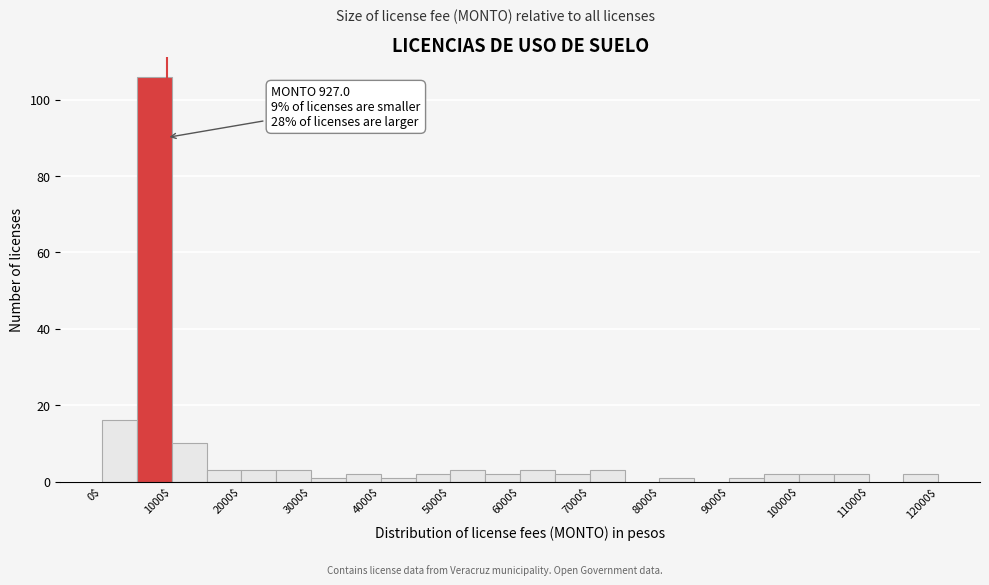

Over which range of the x-axis is the bar tallest?

500 to 1000